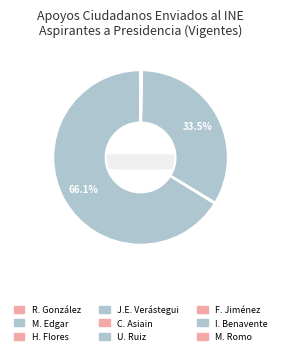

The HUGO ERIC FLORES CERVANTES slice represents 0% of the pie. True or false?

True